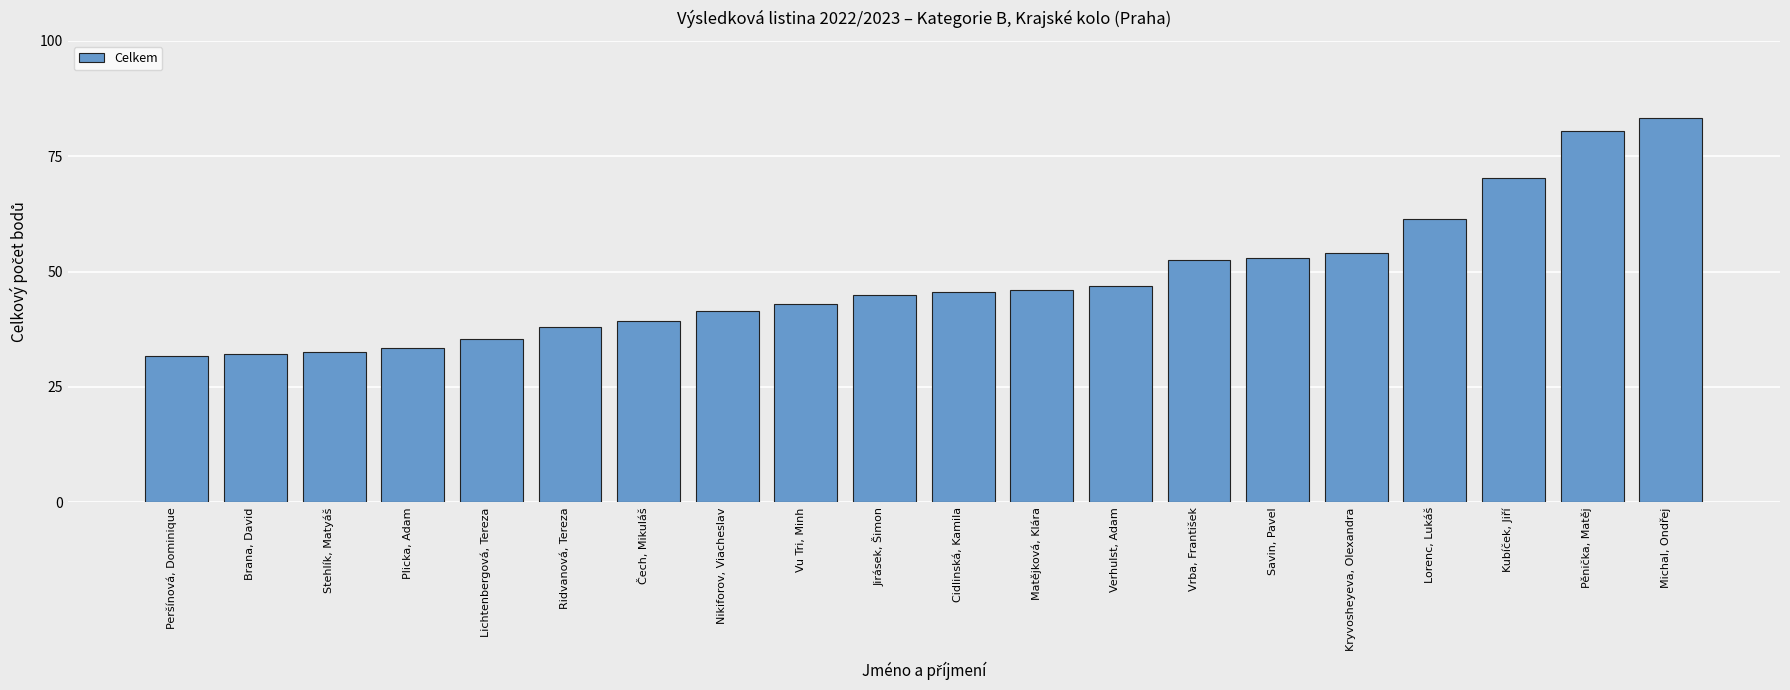

What is the label of the 13th bar from the right?

Nikiforov, Viacheslav